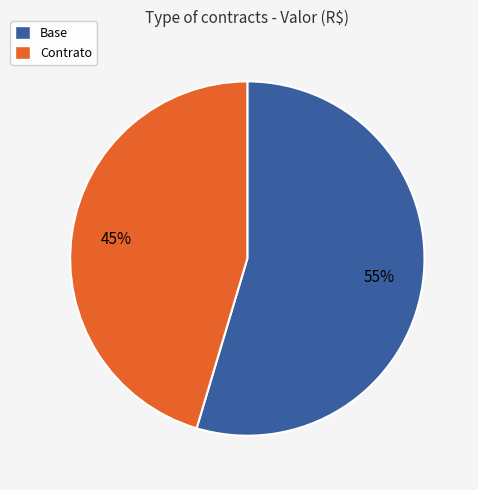

What is the smallest slice in the pie chart?

Contrato